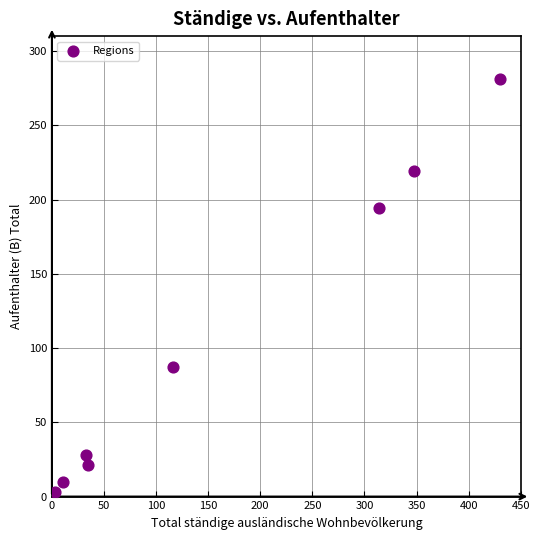

What is the average Y value?

105